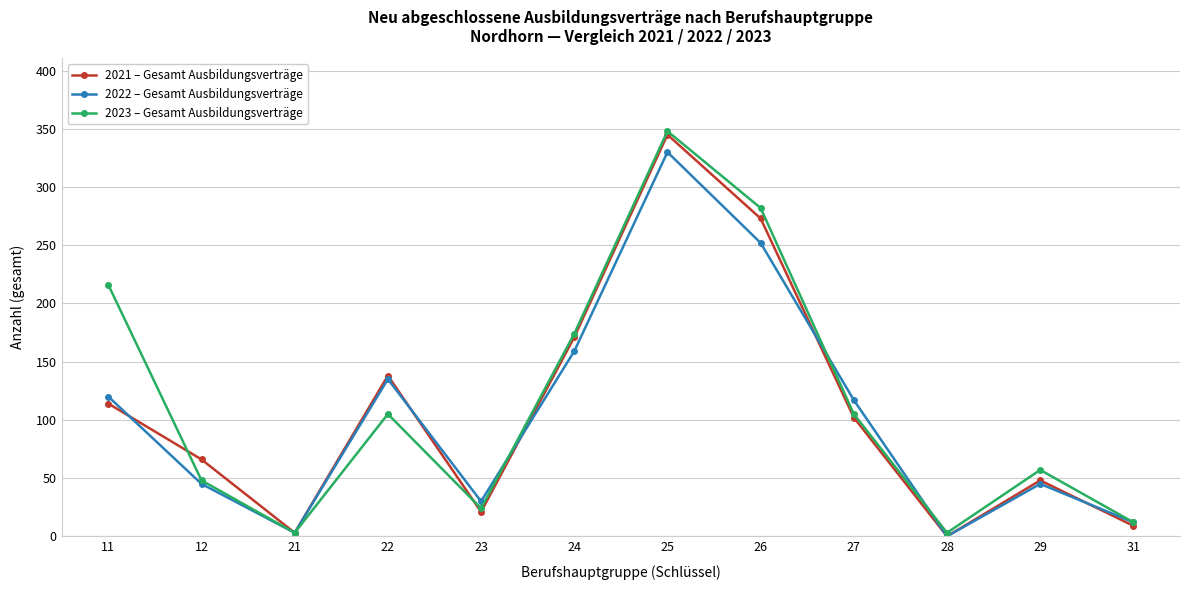

Is it true that 2022 – Gesamt Ausbildungsverträge equals -216 at 28?

False